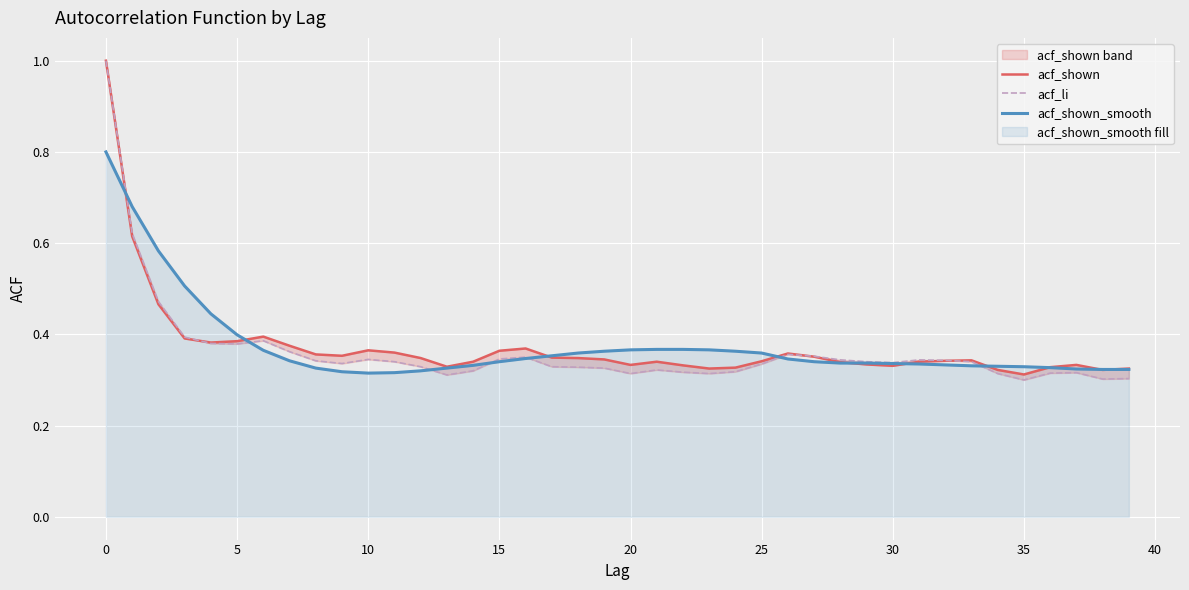

Which series has the largest range (max minus min)?

acf_li